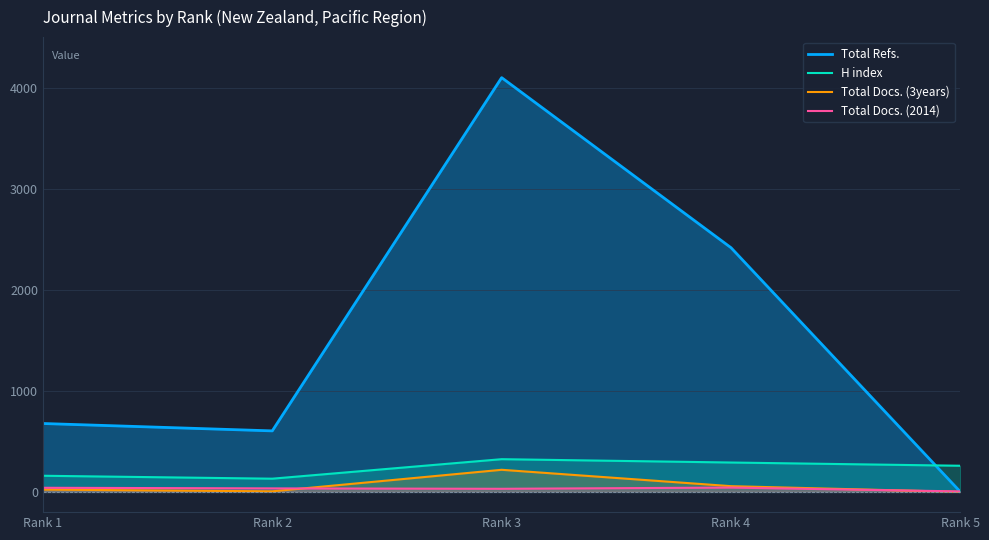

Reading left to right, list all the values displayed in this chart.

Total Refs.: 677	604	4099	2416	0
H index: 160	131	324	291	259
Total Docs. (3years): 23	6	219	57	0
Total Docs. (2014): 41	35	31	43	5